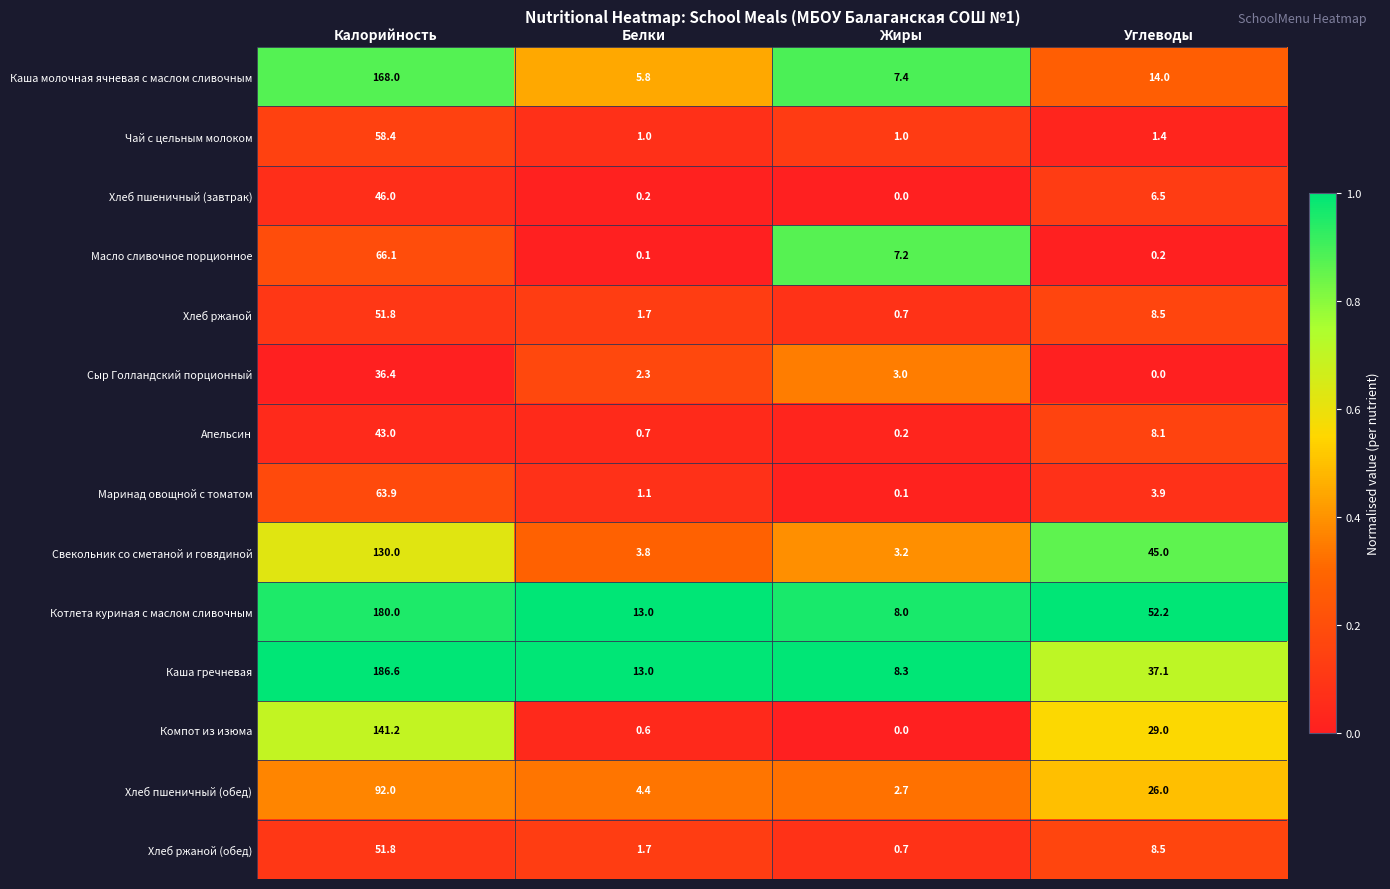

Rank the categories by Котлета куриная с маслом сливочным value from lowest to highest.

Жиры, Белки, Углеводы, Калорийность